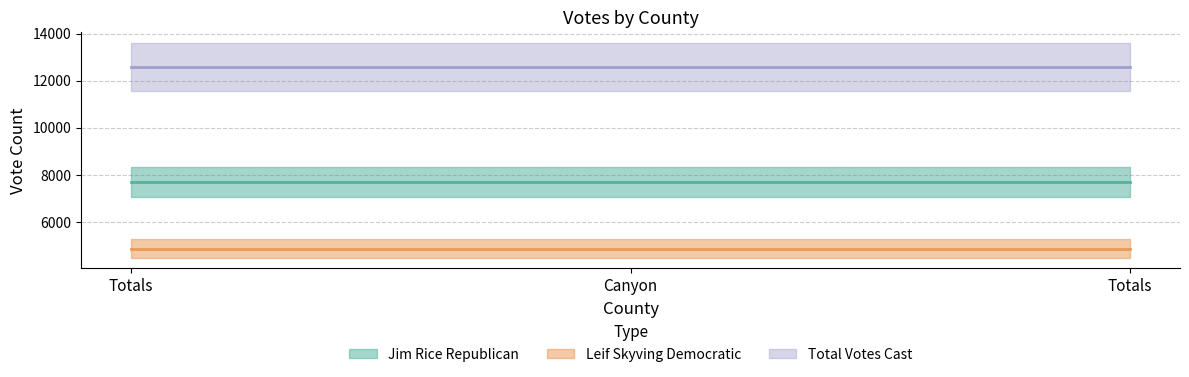

True or false: Total Votes Cast has a value of 3706 at Totals.

False